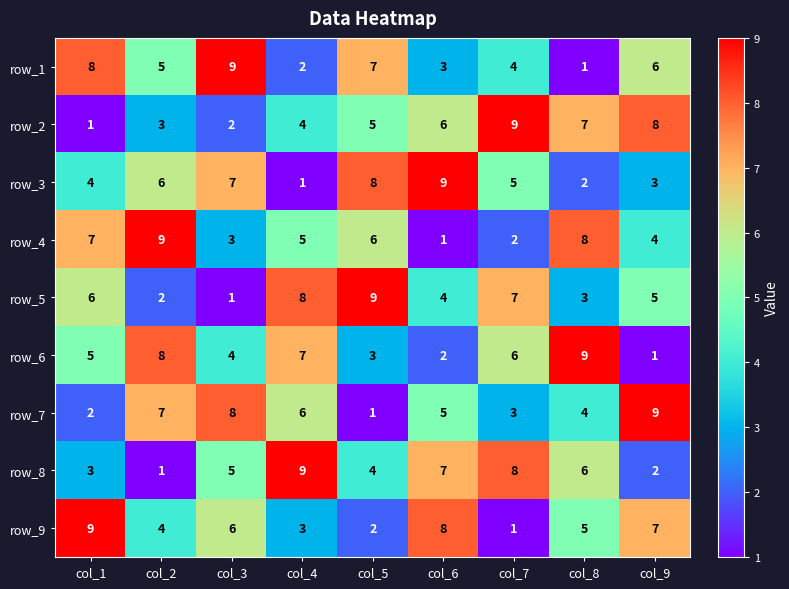

Between col_2 and col_9, which series saw the biggest shift?

row_6